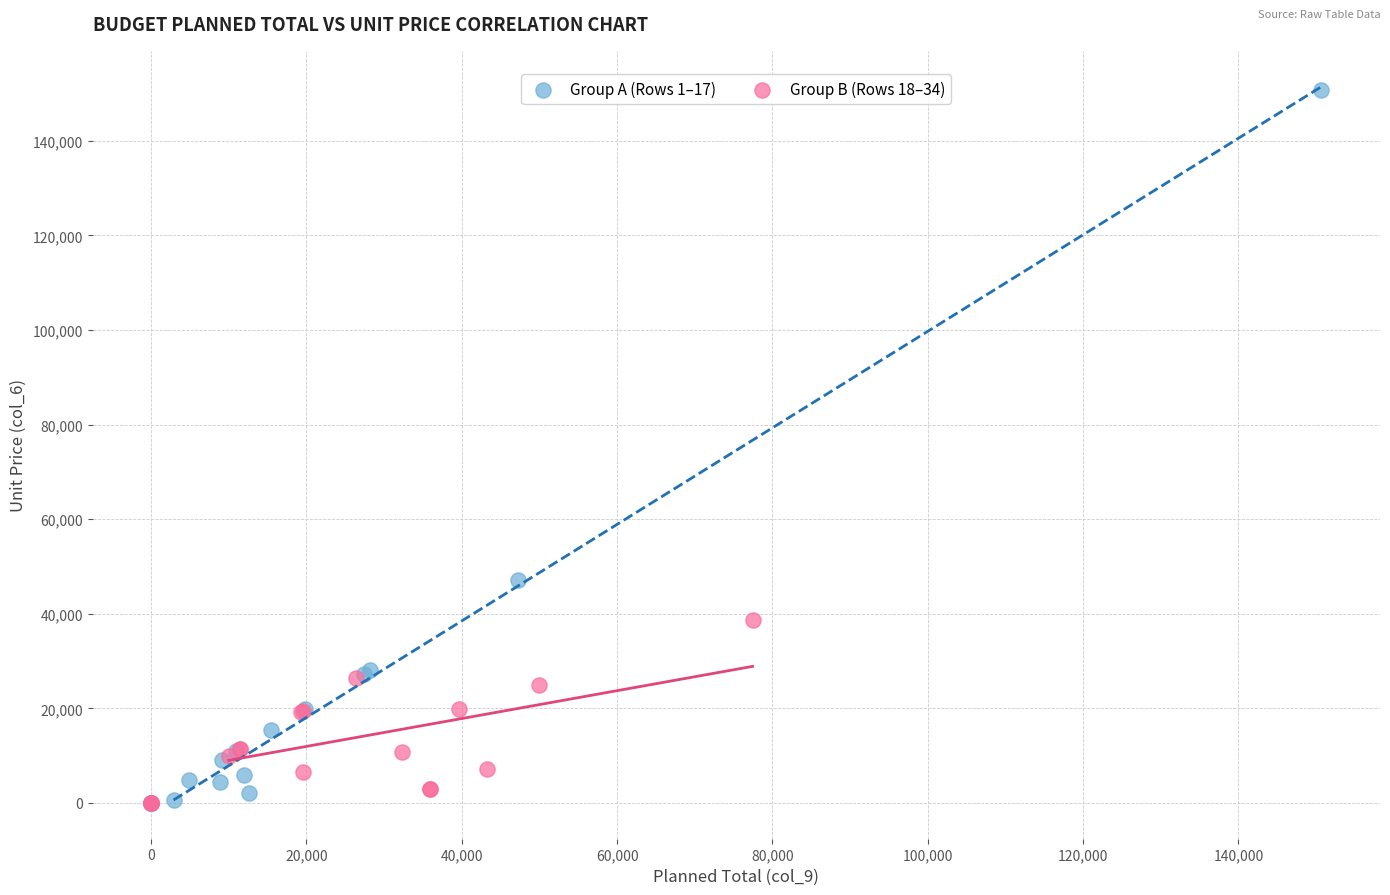

What are all the series names shown in the legend?

Group A (Rows 1–17), Group B (Rows 18–34)